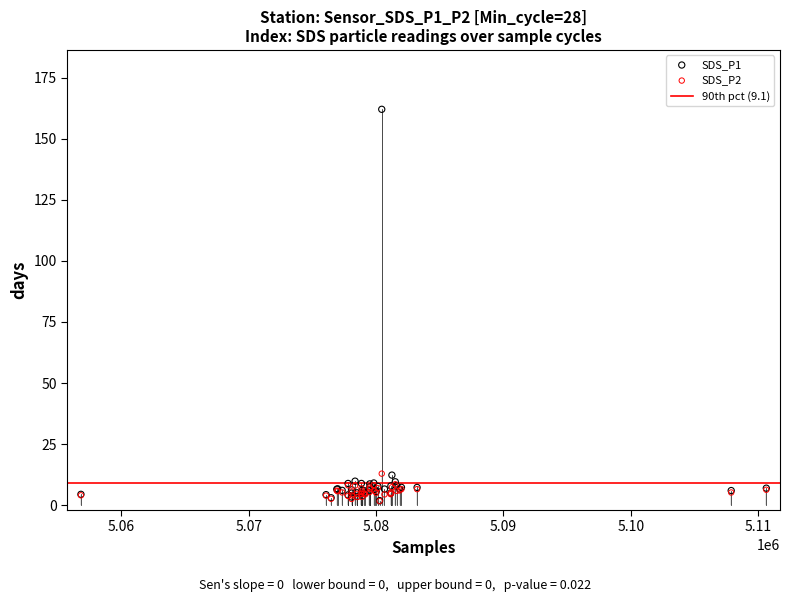

Which series has the widest spread of Y values?

SDS_P1